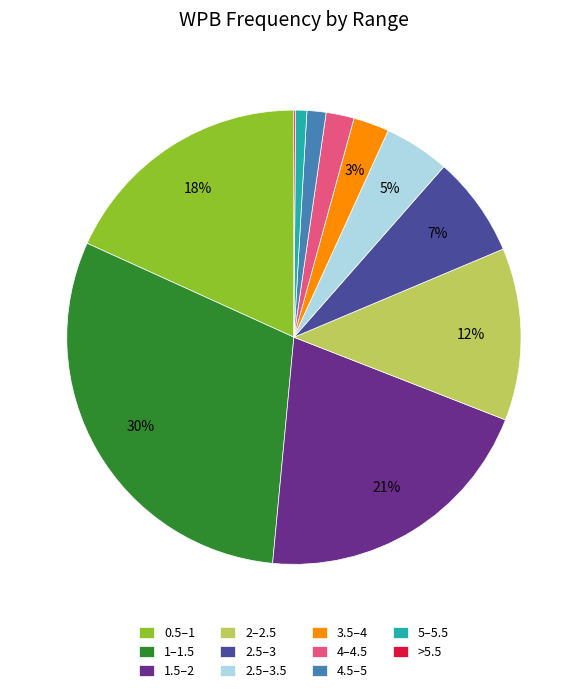

Is it true that 1–1.5 is 24% of the pie?

False